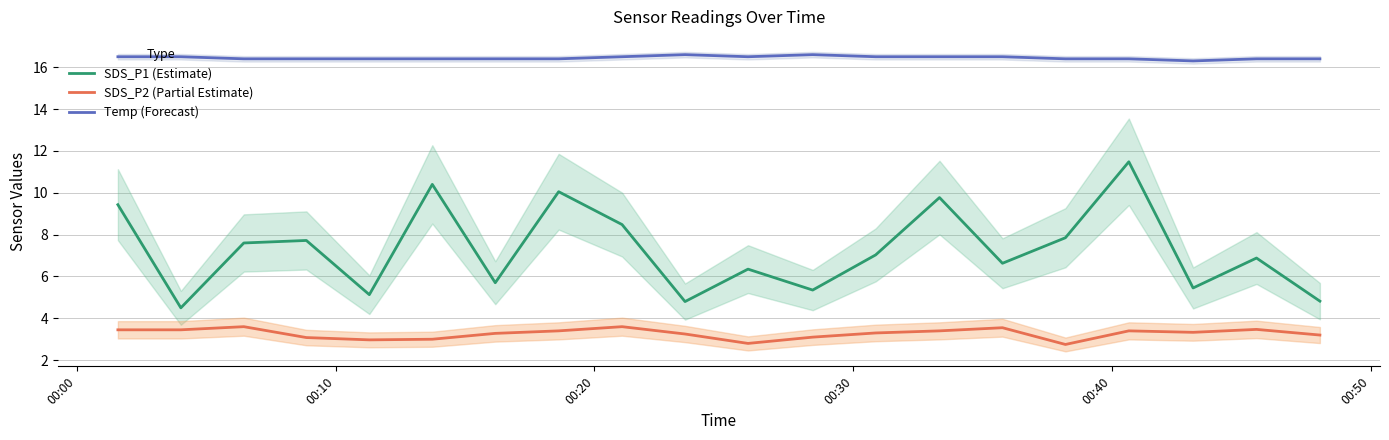

Does the chart display data point markers on the line(s)?

No